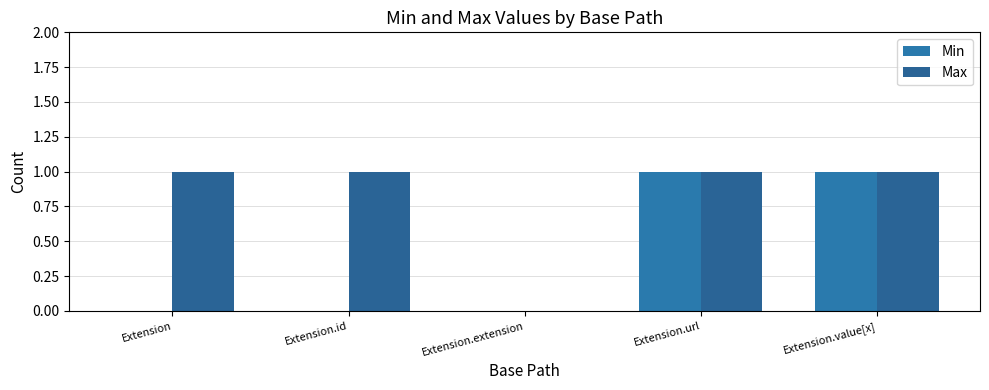

Are the bars grouped side by side (vs. stacked)?

Yes